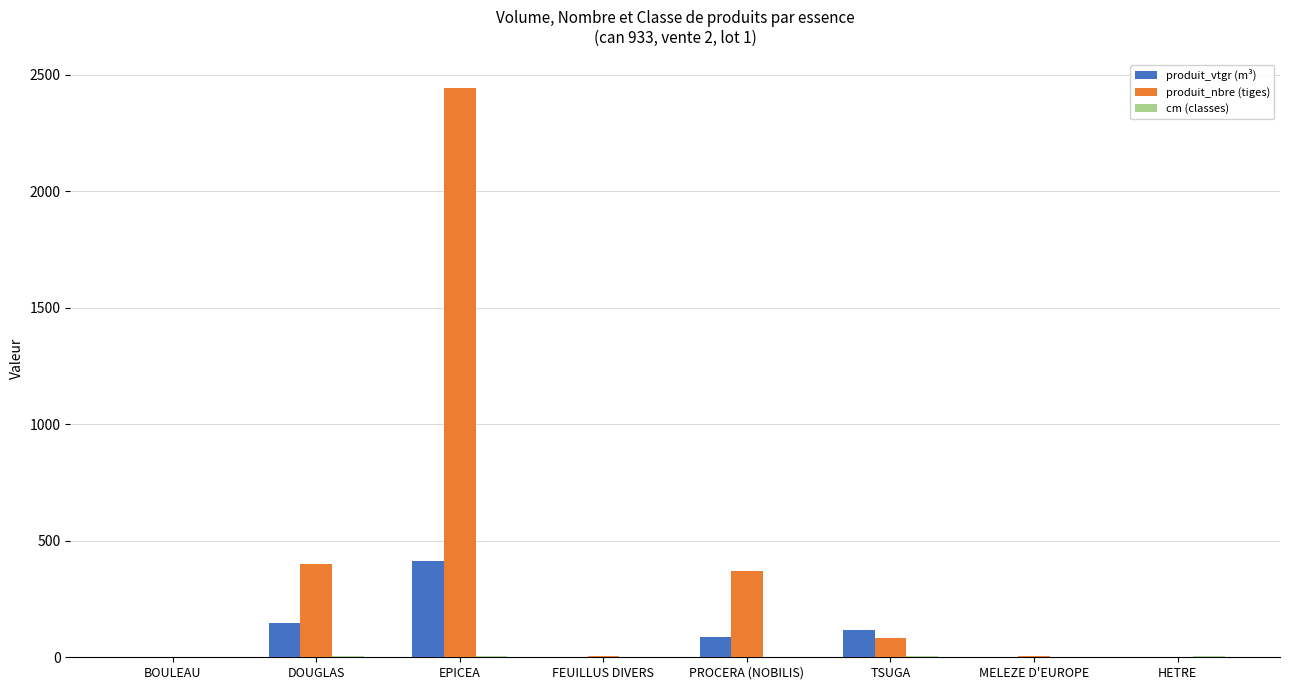

What is the sum of the produit_vtgr (m³) values at HETRE and EPICEA?

412.8